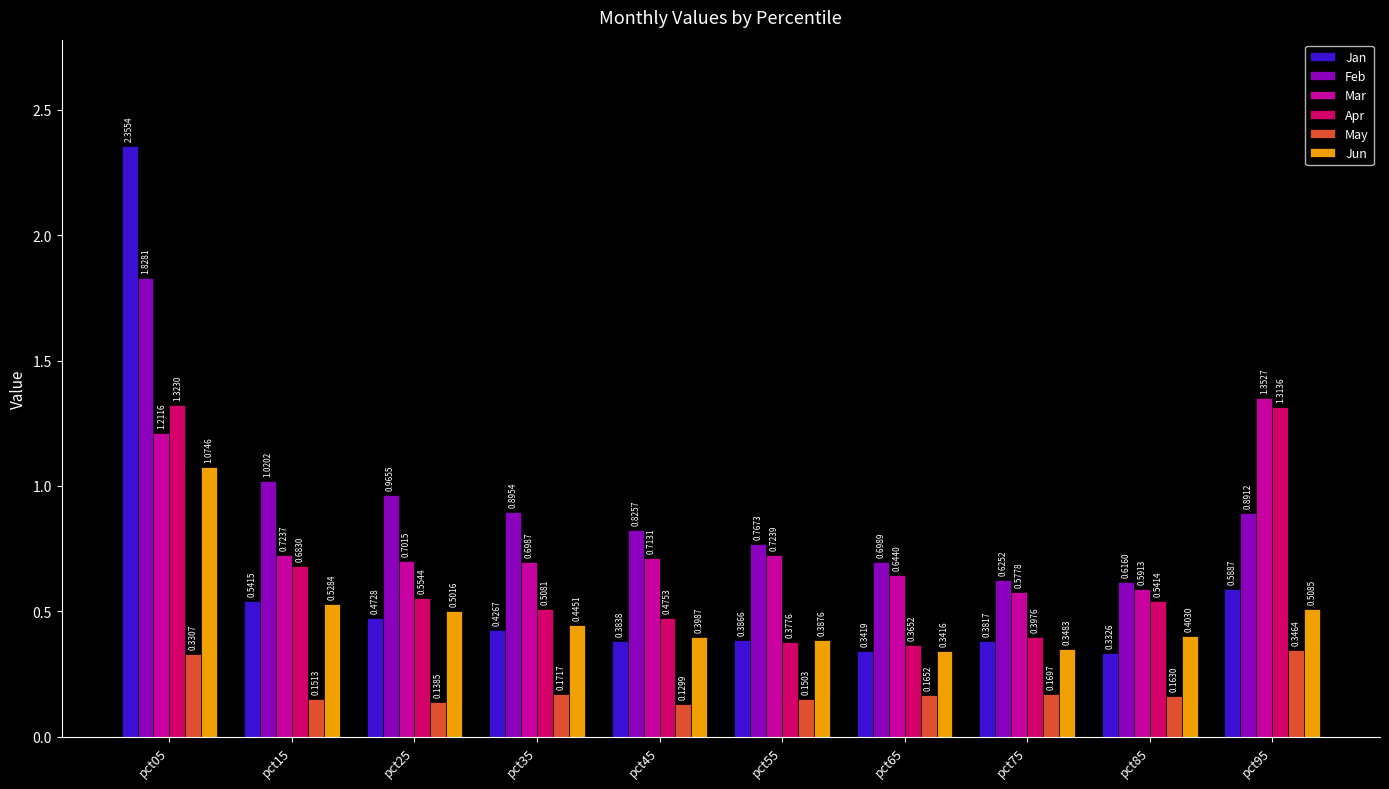

Where is Feb nearest to the value 1?

pct15